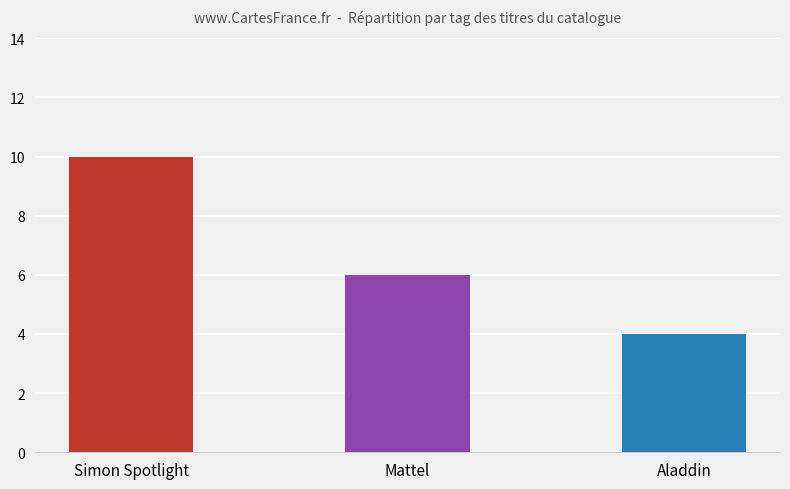

True or false: the data shows 8 at Mattel.

False